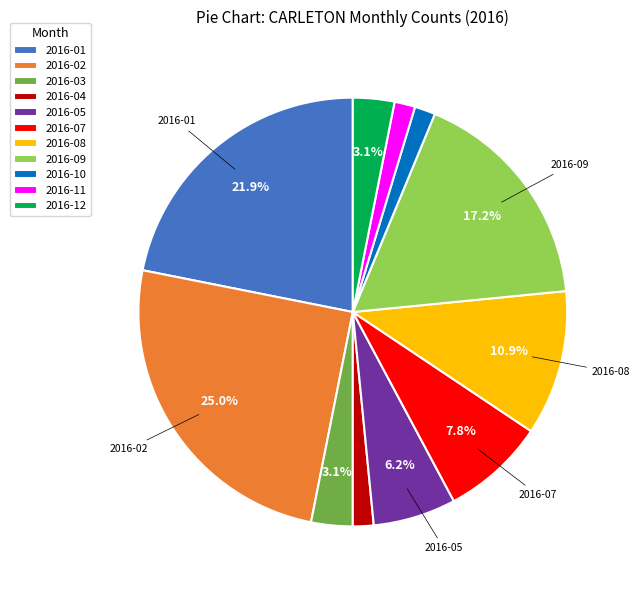

How many segments does this pie chart have?

11